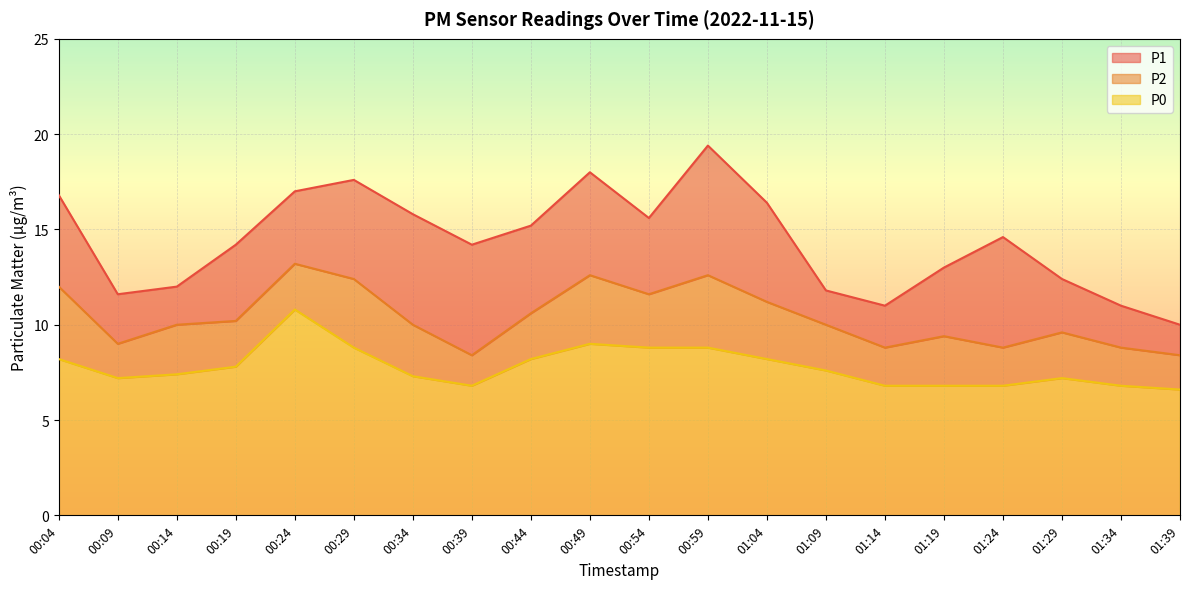

What is the value of the P2 point at the 14th from the left?

10.0